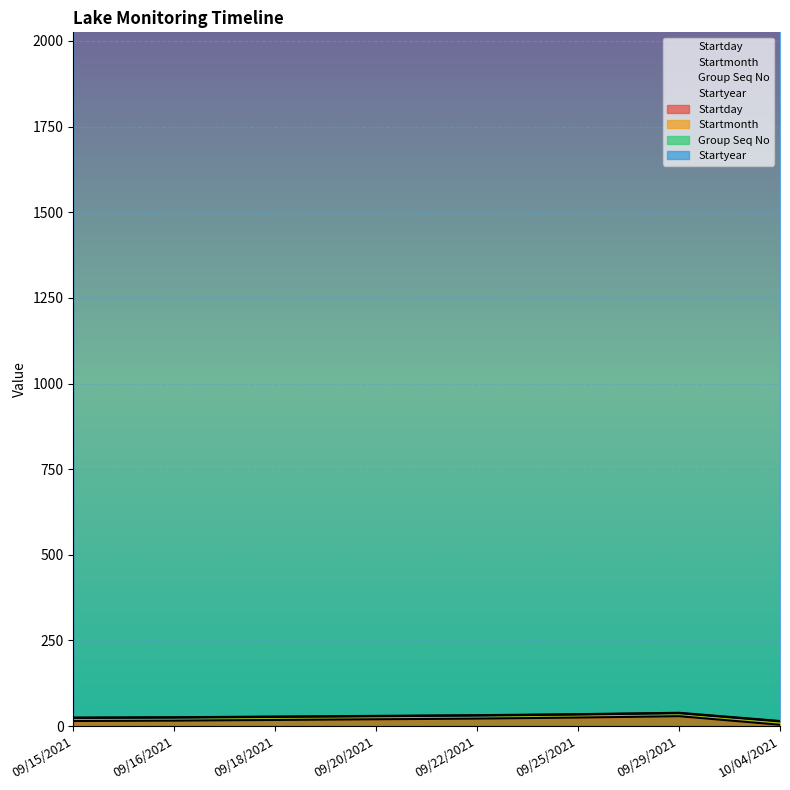

The value of Group Seq No at 09/20/2021 is 0. True or false?

False